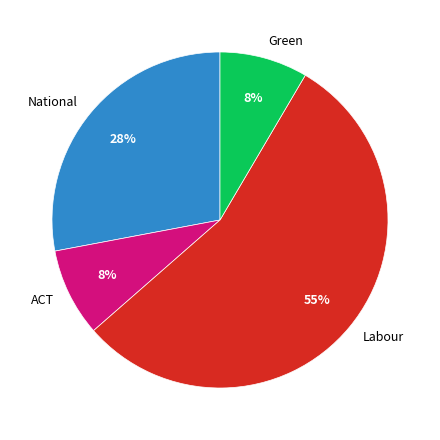

What is the majority slice?

Labour